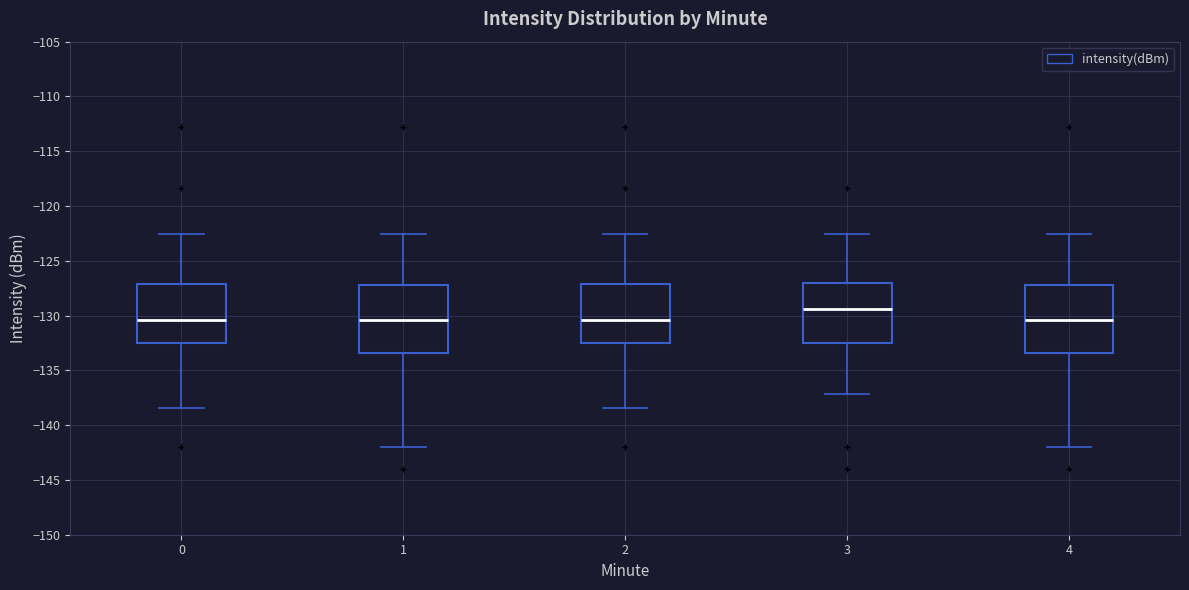

Where does the lower whisker of the box at x = 3 end on the y-axis? The values are not printed on the chart, so give them approximately, as read against the axis.

-137.0